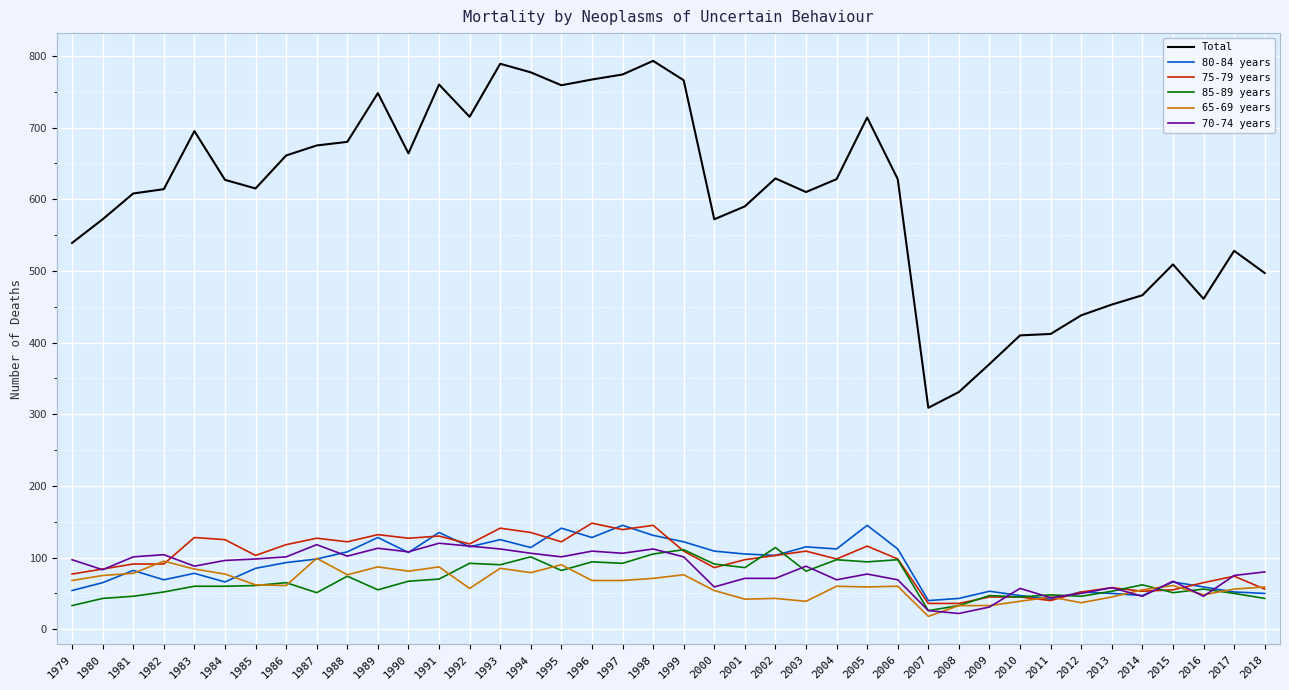

At how many categories does at least one series exceed 243?

40